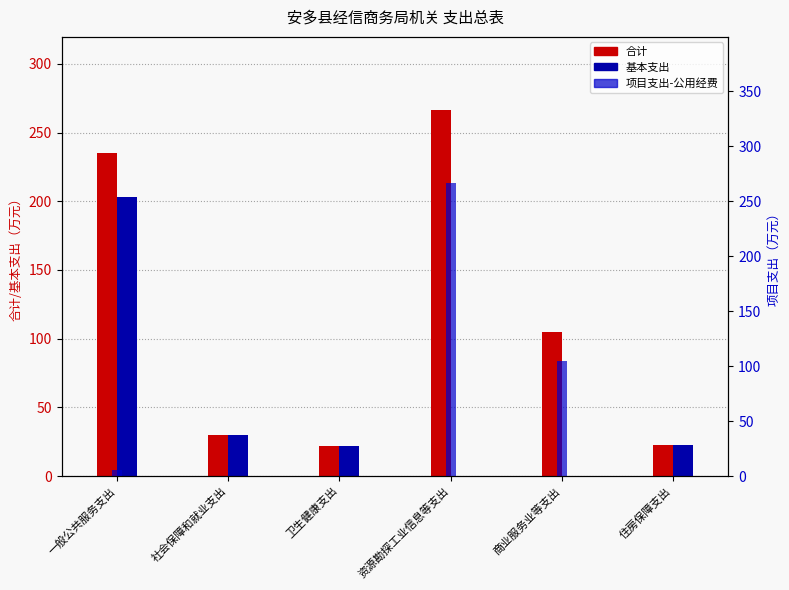

At which label does 项目支出-公用经费 reach its minimum?

社会保障和就业支出